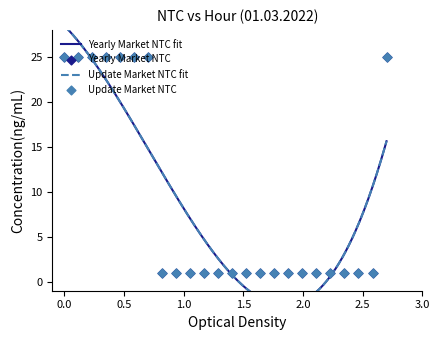

At which category is the sum across all series the highest?

1